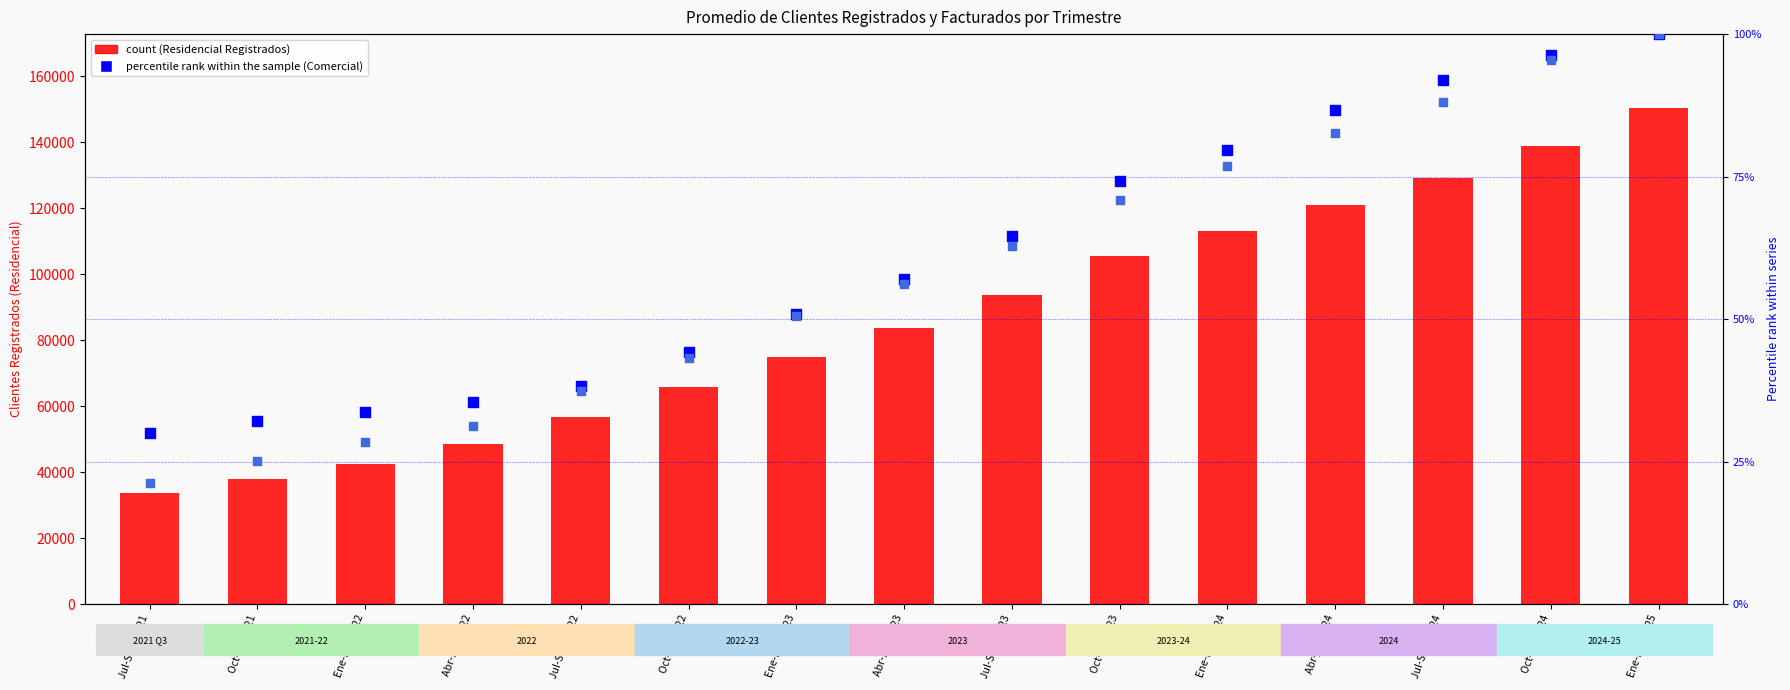

Which series has the largest total across all categories?

Residencial (Reg.)